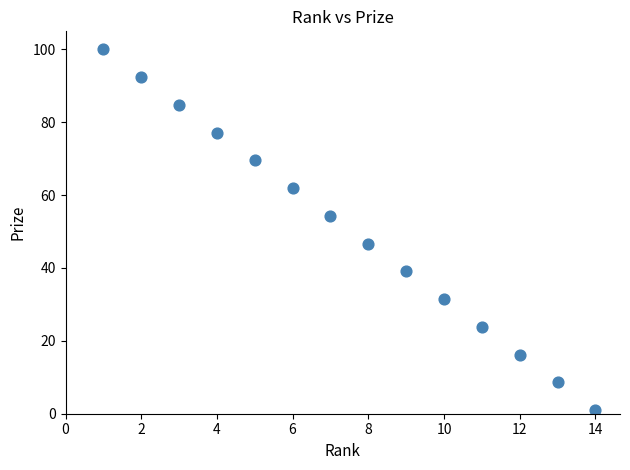

What is the range of Y values (max minus min)?

99.0